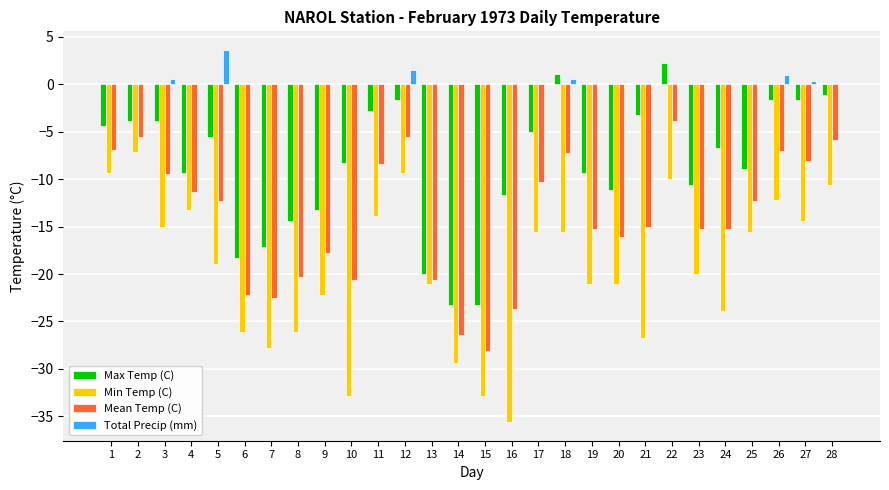

Which series changed the most between 7 and 27?

Max Temp (C)